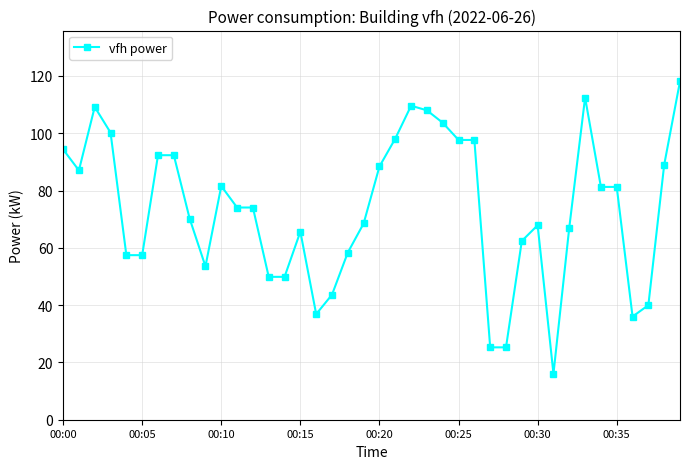

What is the greatest value displayed?

118.1